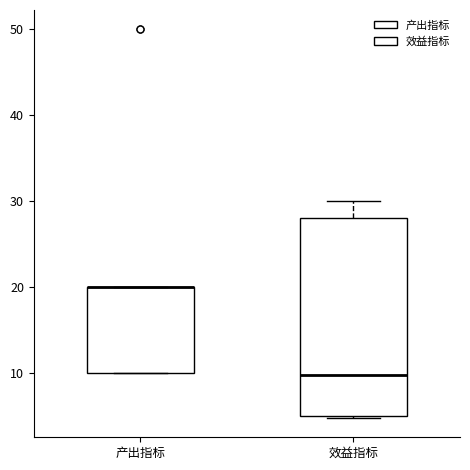

Reading left to right, read every box against the y-axis: the position of its median line, the range the box covers, and the ends of its whiskers. The values are not printed on the chart, so give them approximately, as read against the axis.

产出指标: median 20 (drawn on the box's upper edge), box 10 to 20, whiskers 10 to 20
效益指标: median 10, box 5 to 28, whiskers 5 to 30